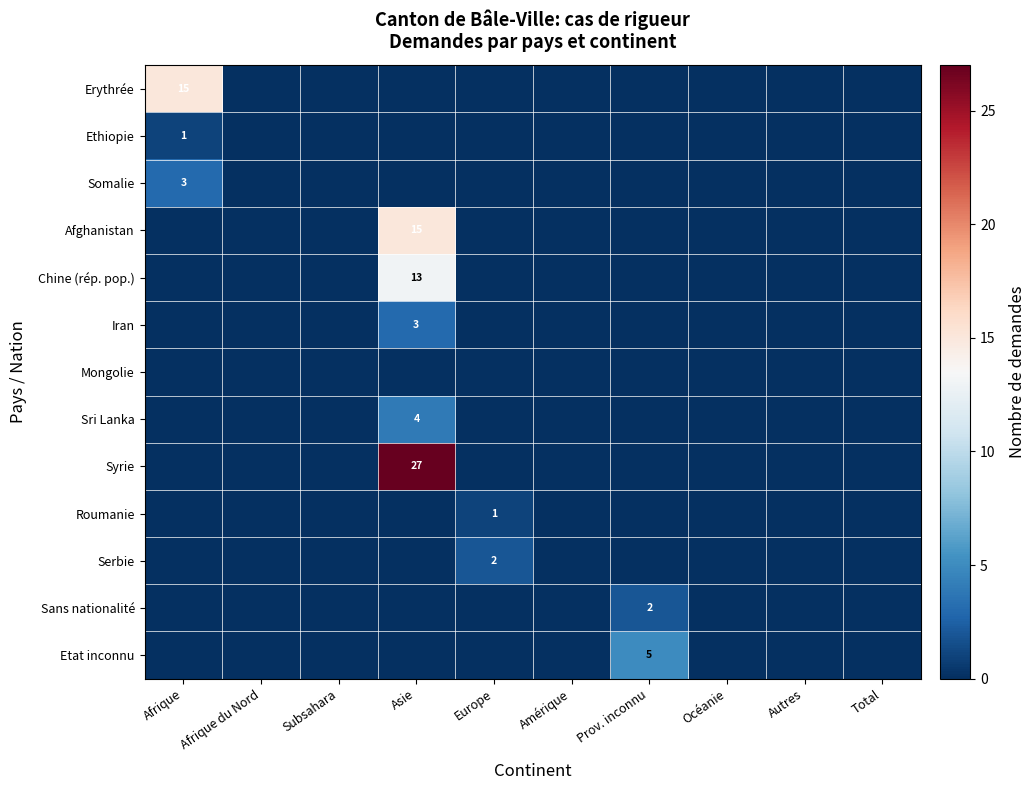

The Ethiopie series shows 0 at Afrique. True or false?

False